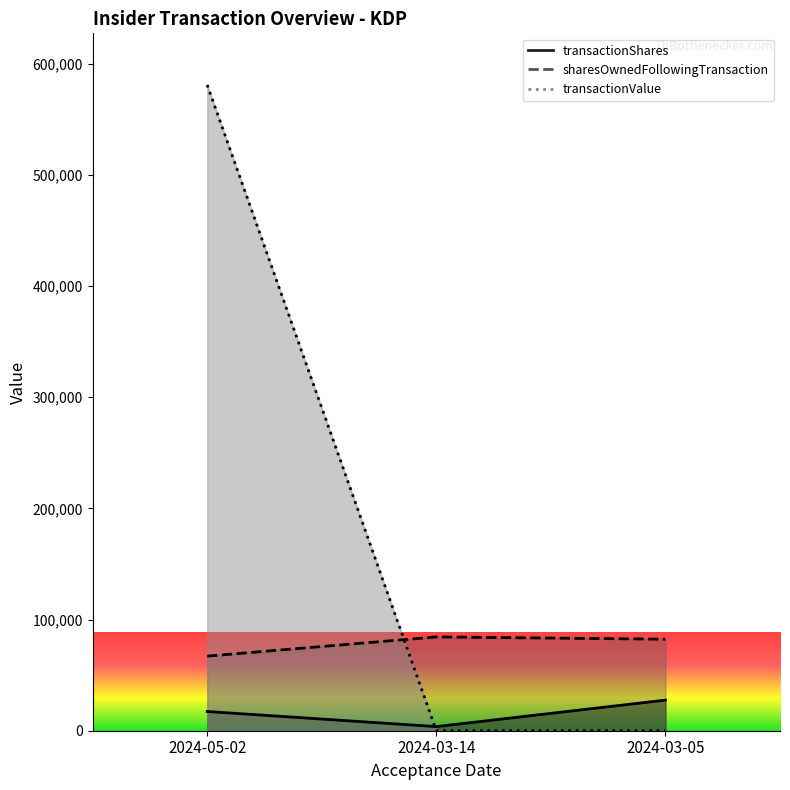

Does the chart have visible grid lines?

No